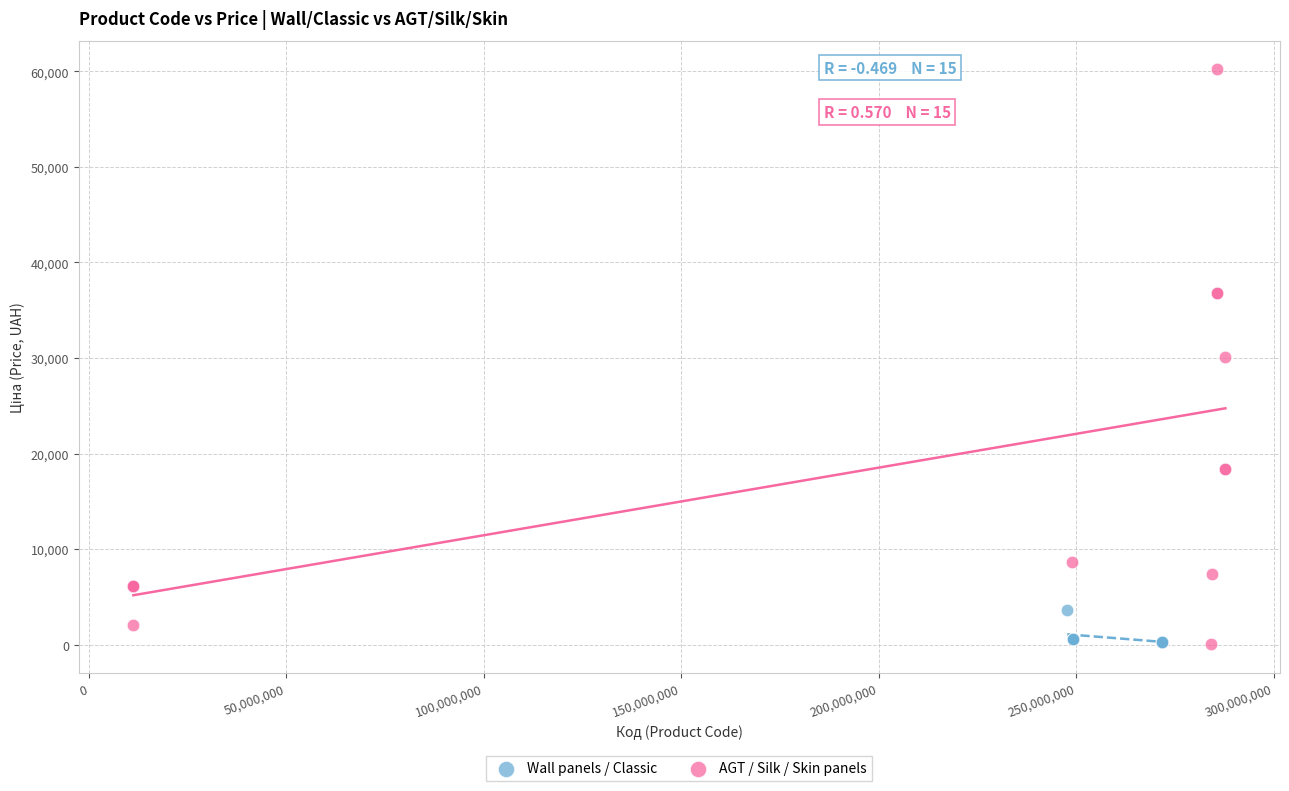

Which series contains the highest Y value?

AGT / Silk / Skin panels